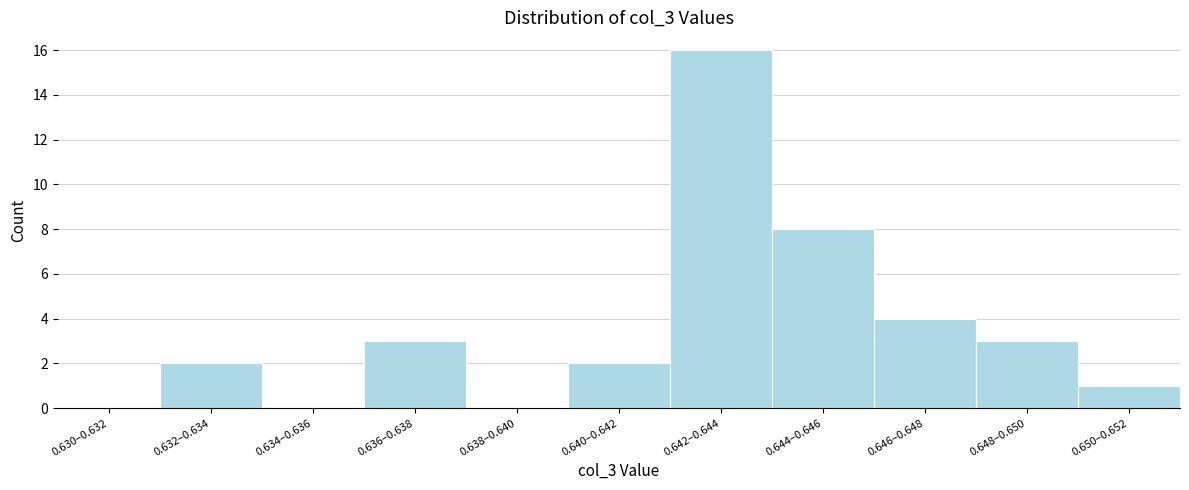

Reading left to right, what are all the values shown in this chart?

0.630–0.632=0	0.632–0.634=2	0.634–0.636=0	0.636–0.638=3	0.638–0.640=0	0.640–0.642=2	0.642–0.644=16	0.644–0.646=8	0.646–0.648=4	0.648–0.650=3	0.650–0.652=1